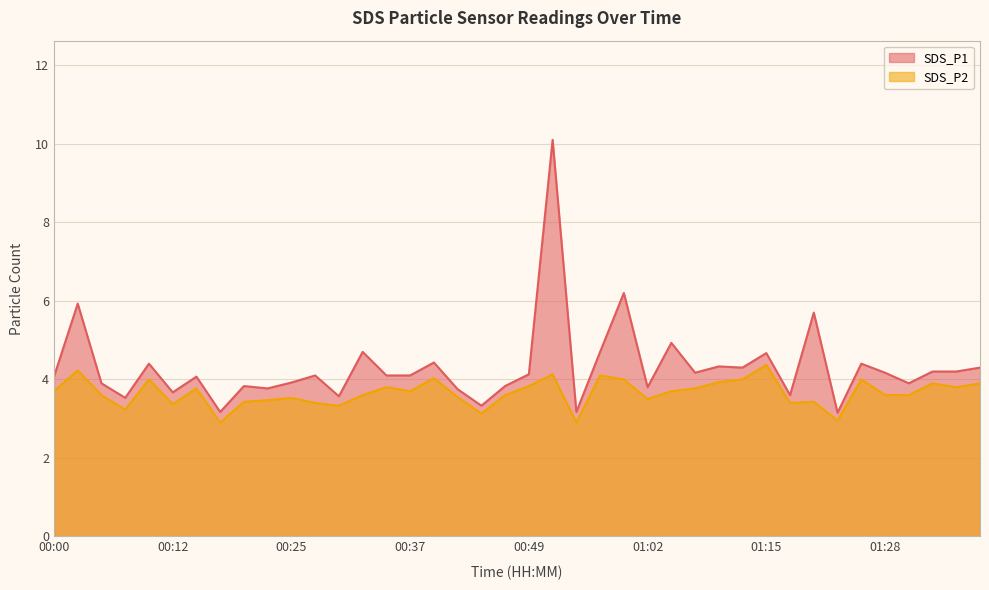

True or false: SDS_P2 has more than 1 interior local peaks.

True